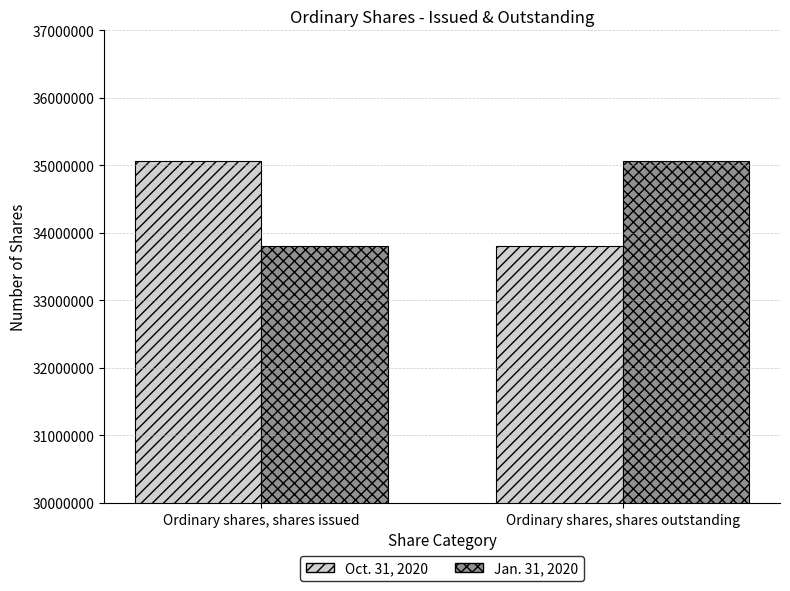

Reading left to right, what are all the values shown in this chart?

Oct. 31, 2020: 35072089	33805609
Jan. 31, 2020: 33805609	35072089